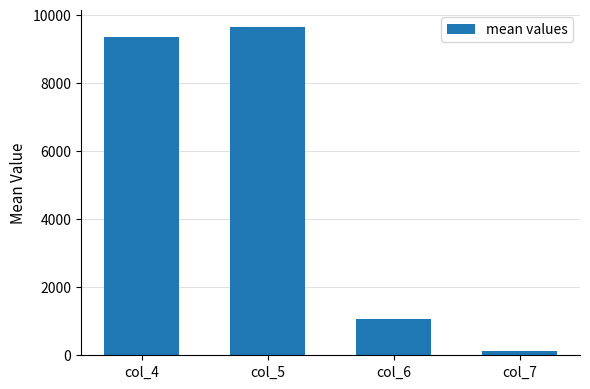

Count the number of categories in the chart.

4